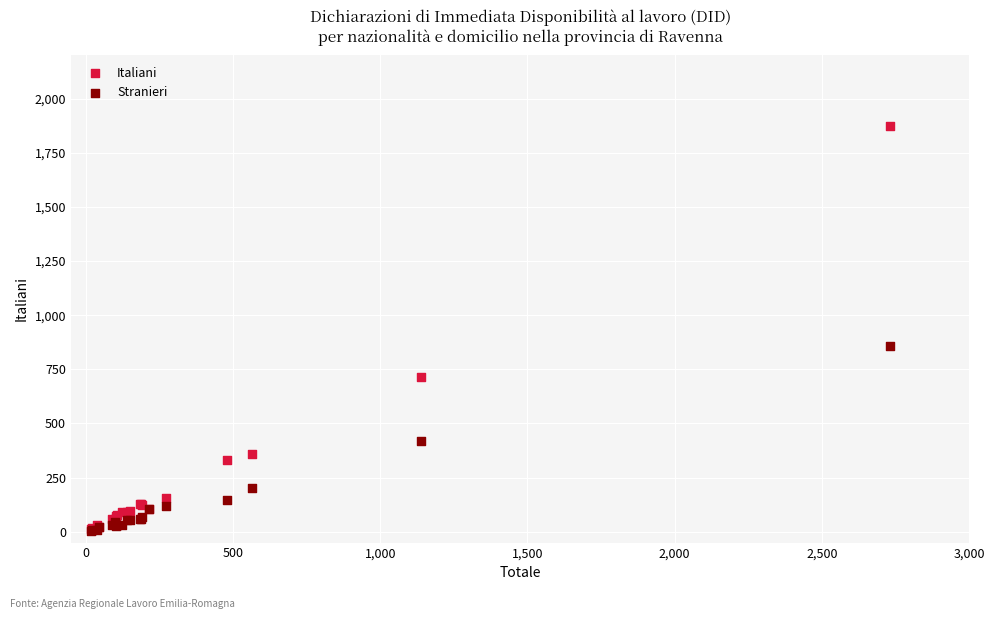

Which series reaches the maximum Y coordinate?

Italiani